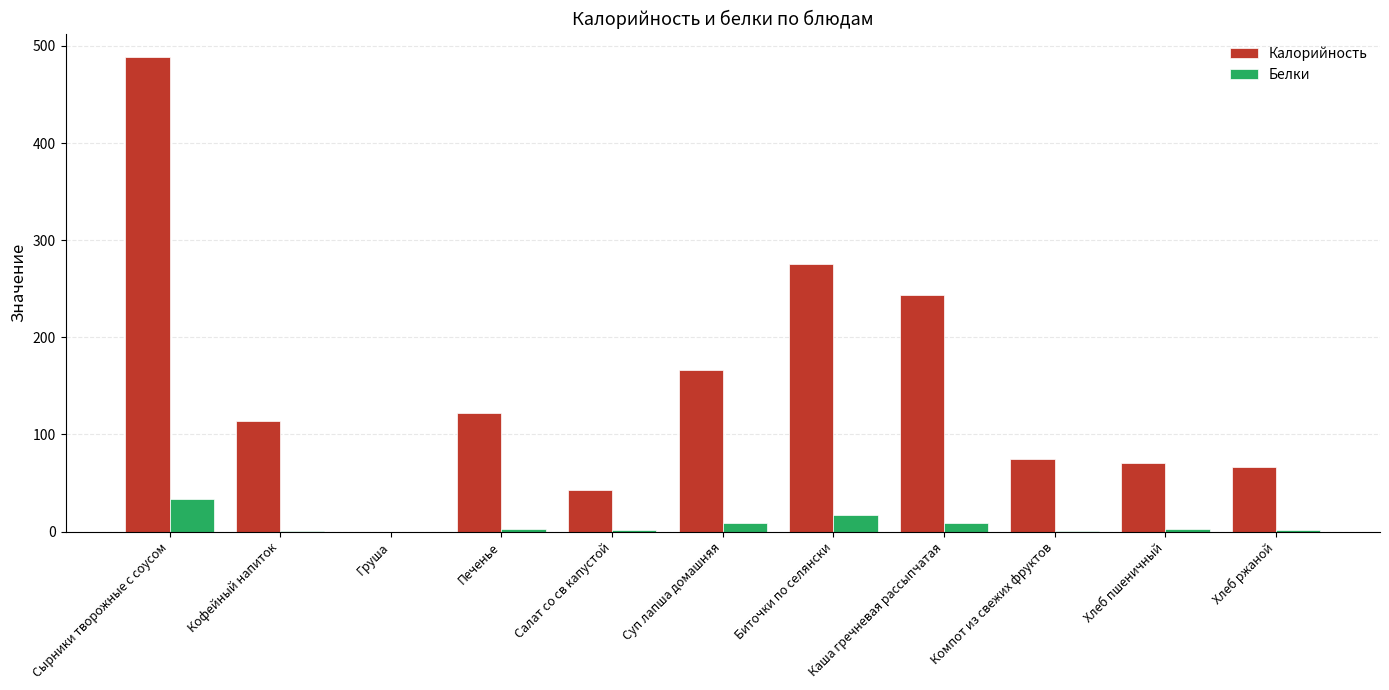

The value of Калорийность at Сырники творожные с соусом is 488.3. True or false?

True